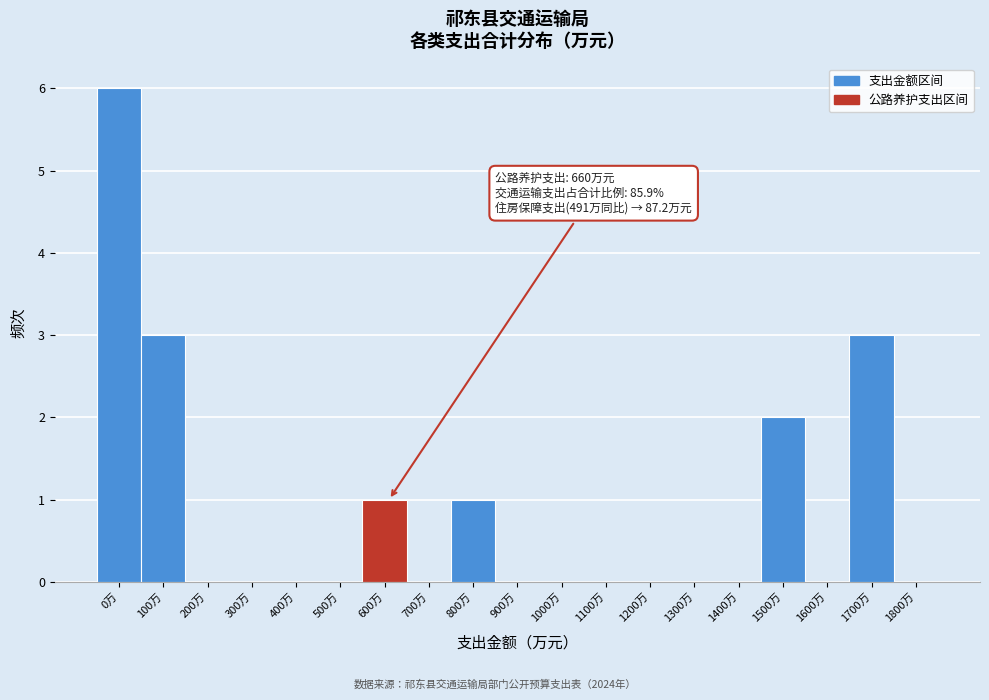

Reading right to left, list all the values displayed in this chart.

1800万=0	1700万=3	1600万=0	1500万=2	1400万=0	1300万=0	1200万=0	1100万=0	1000万=0	900万=0	800万=1	700万=0	600万=1	500万=0	400万=0	300万=0	200万=0	100万=3	0万=6